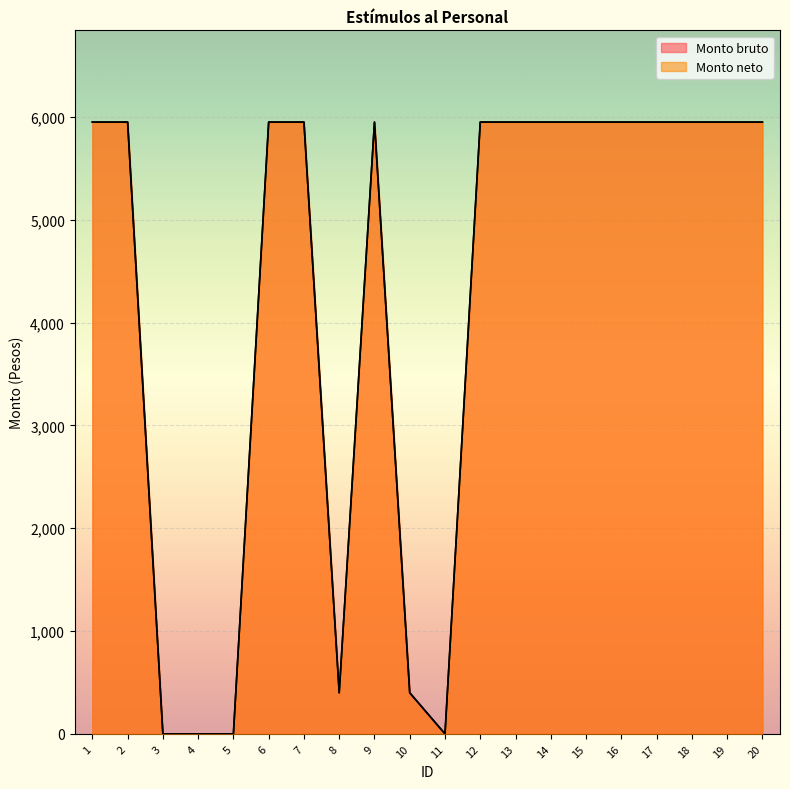

What is the value of the Monto bruto point at the 18th from the left?

5950